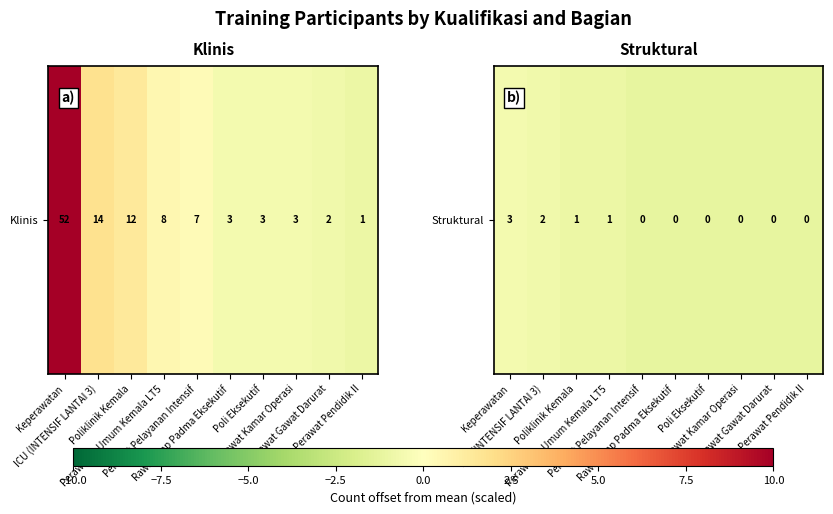

What value does the data have at Perawat Gawat Darurat?

-1.2